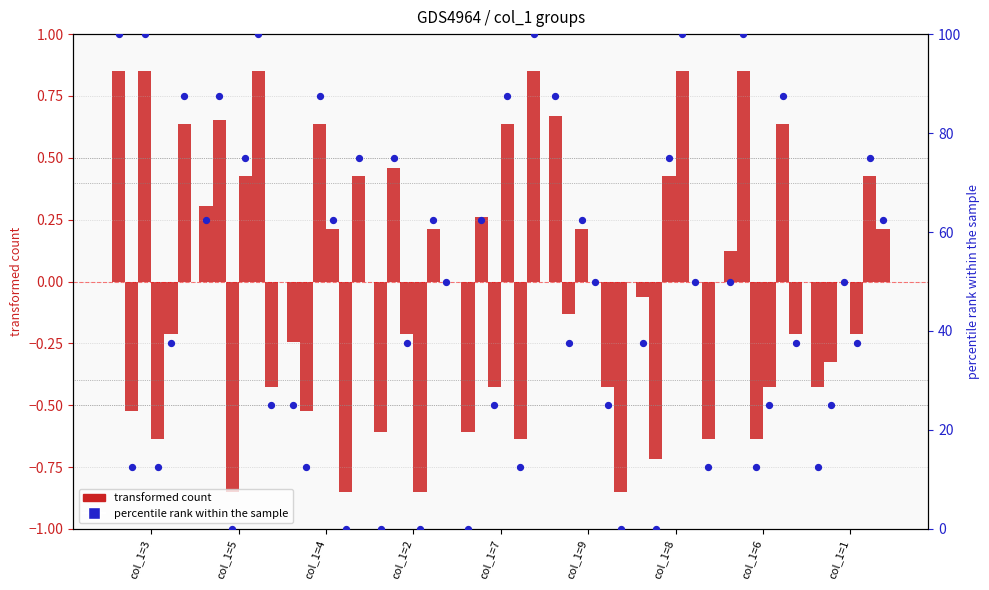

Is the value of col_4 (transformed count) at col_1=6 greater than the value of col_4 (percentile rank) at col_1=8?

No